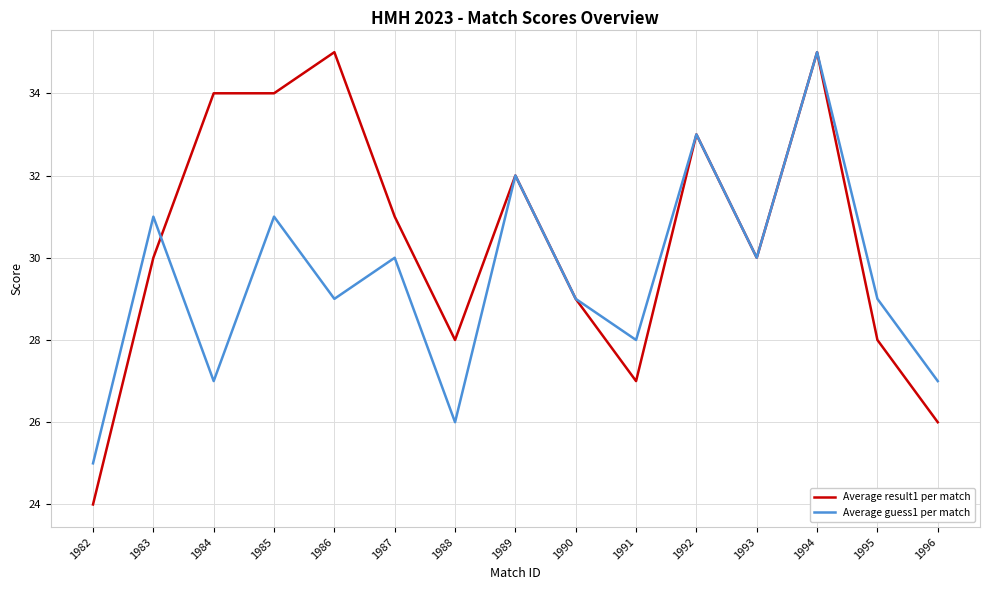

How many interior local peaks does the Average guess1 per match series have?

6